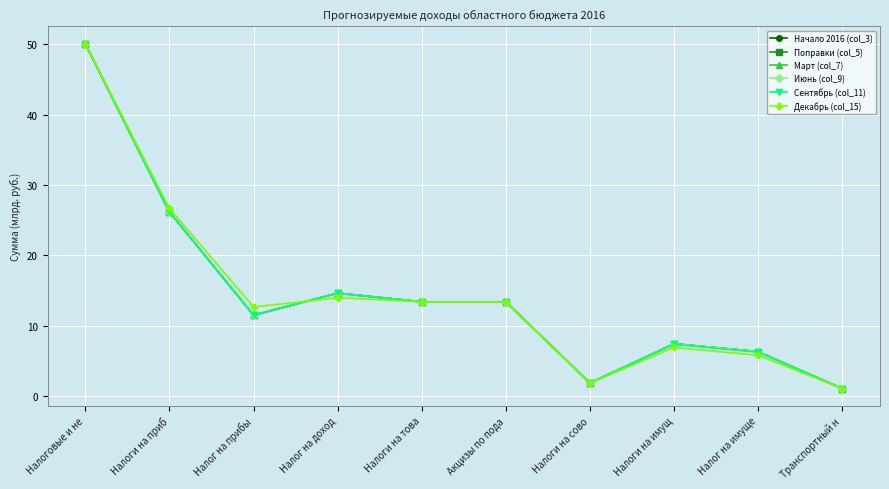

How many interior local valleys does the Июнь (col_9) series have?

2